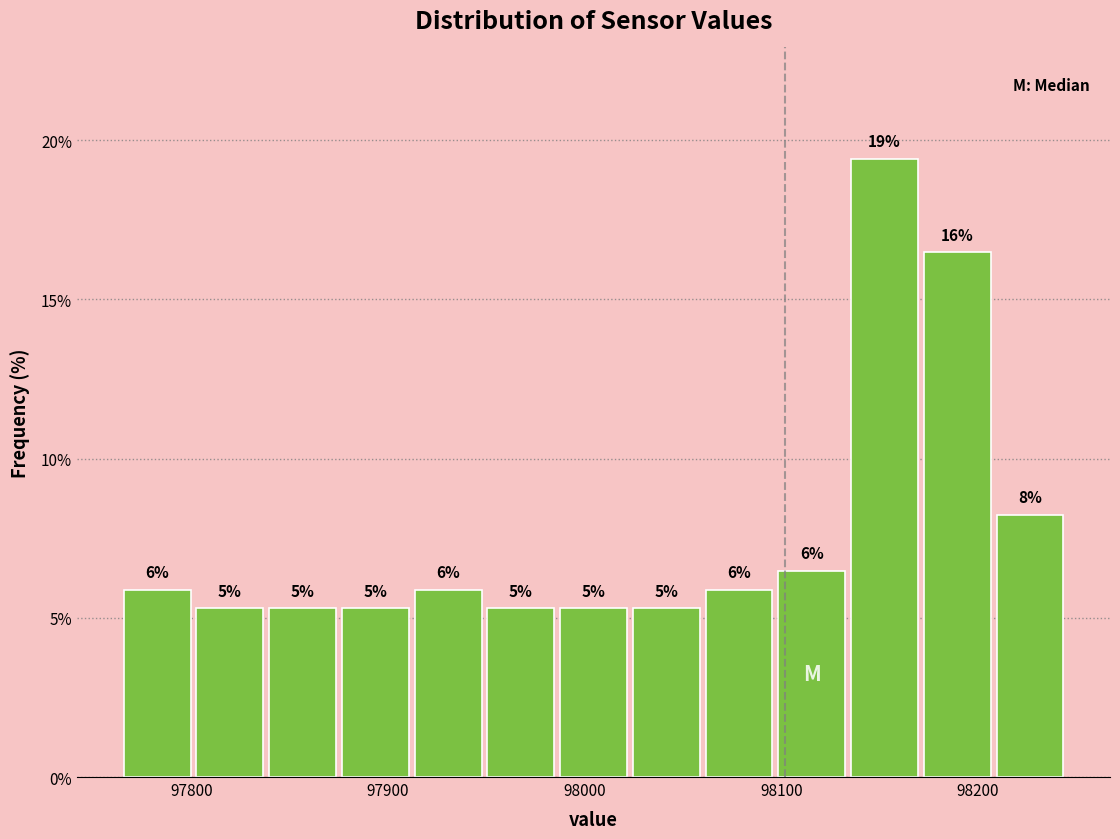

Read against the x-axis, roughly where is the centre of the tallest bar?

98150